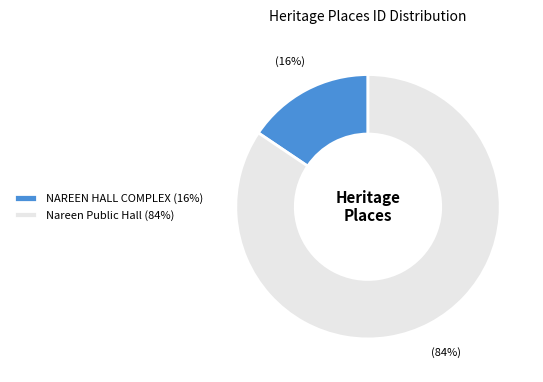

Which slice is the largest?

Nareen Public Hall